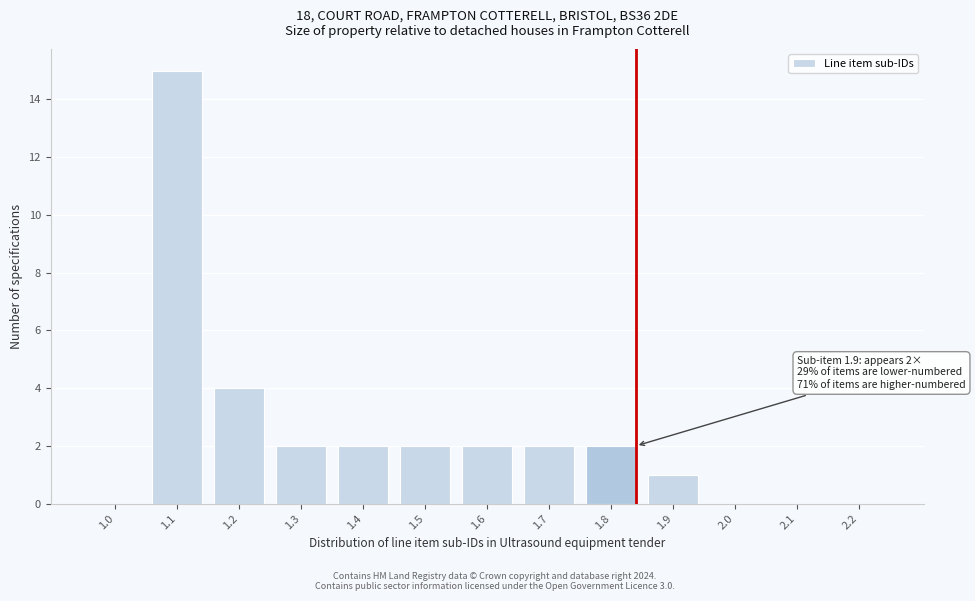

Reading left to right, transcribe all the data shown in this chart.

1.0=0	1.1=15	1.2=4	1.3=2	1.4=2	1.5=2	1.6=2	1.7=2	1.8=2	1.9=1	2.0=0	2.1=0	2.2=0